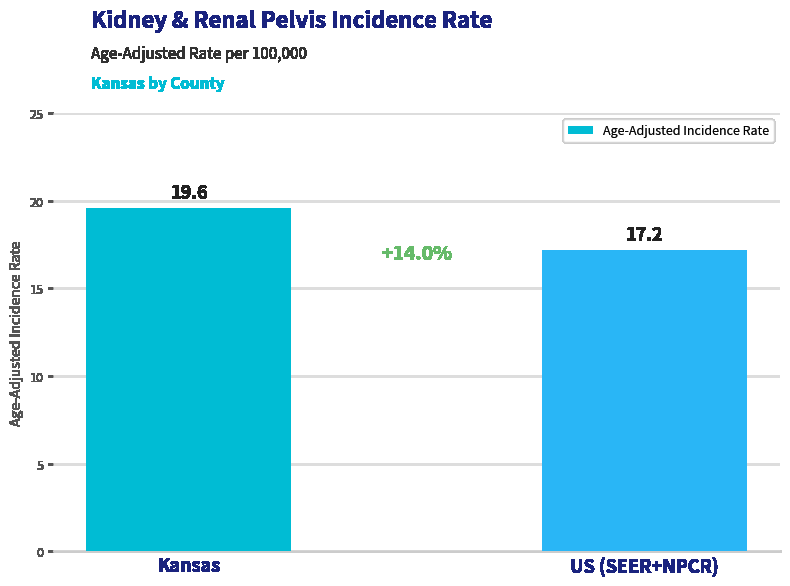

At which label does the data first exceed 19?

Kansas